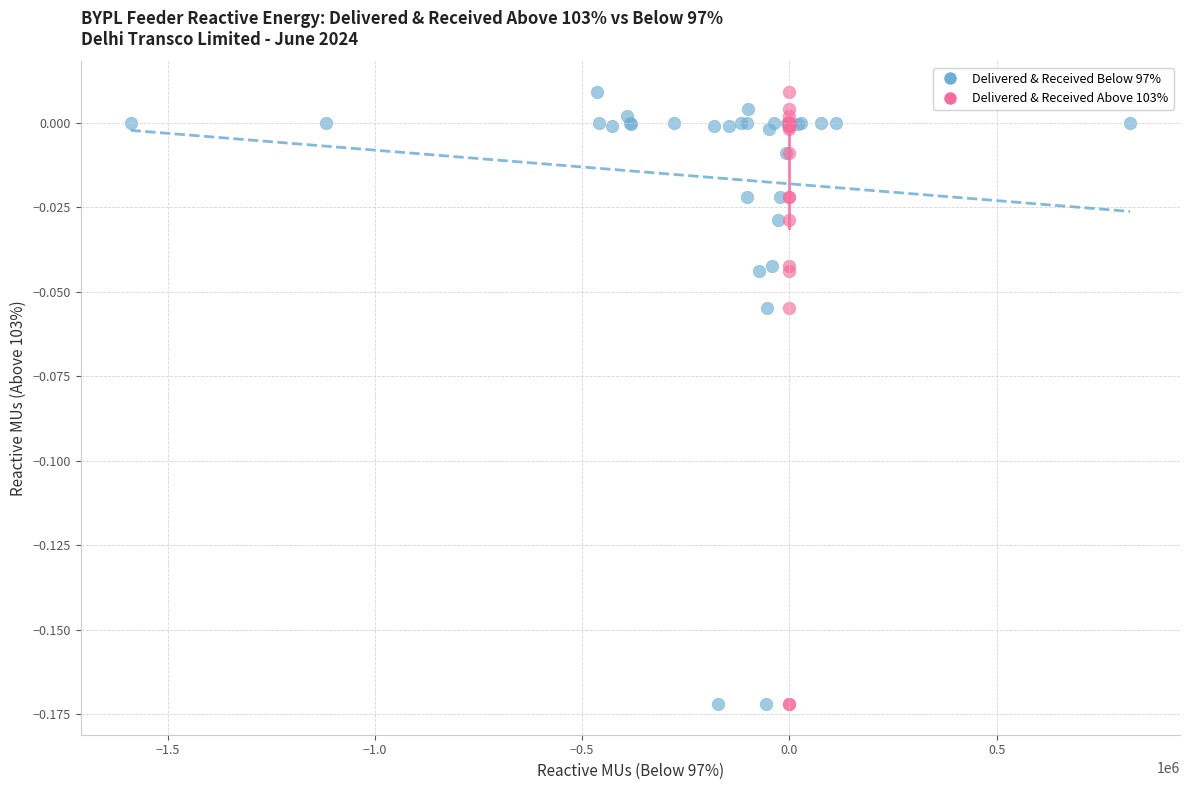

What are all the series names shown in the legend?

Delivered & Received Below 97%, Delivered & Received Above 103%